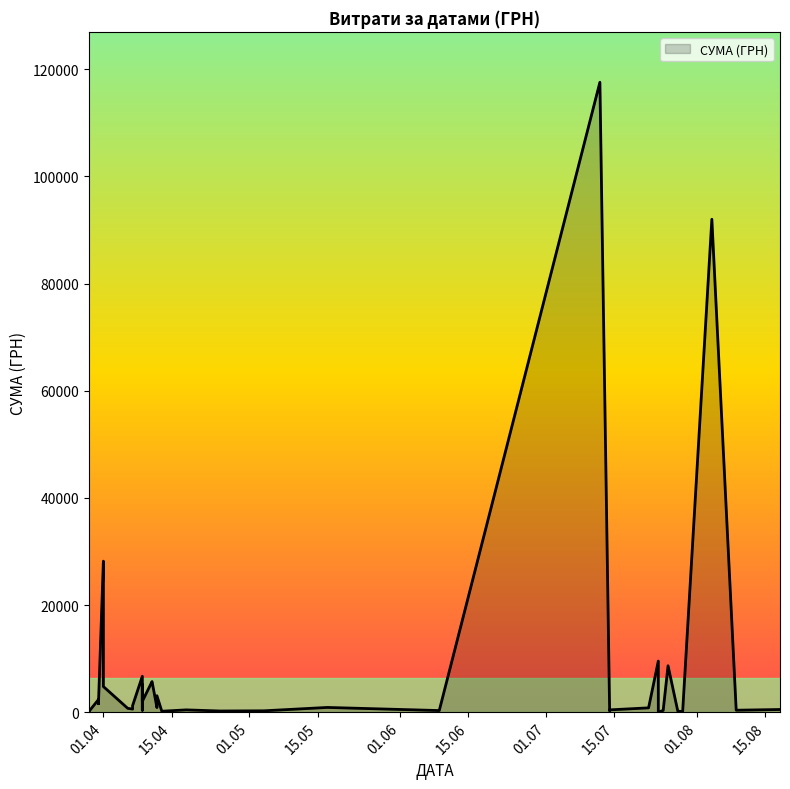

What is the sum of the values at 01.04.2016 and 09.08.2016?

28545.1